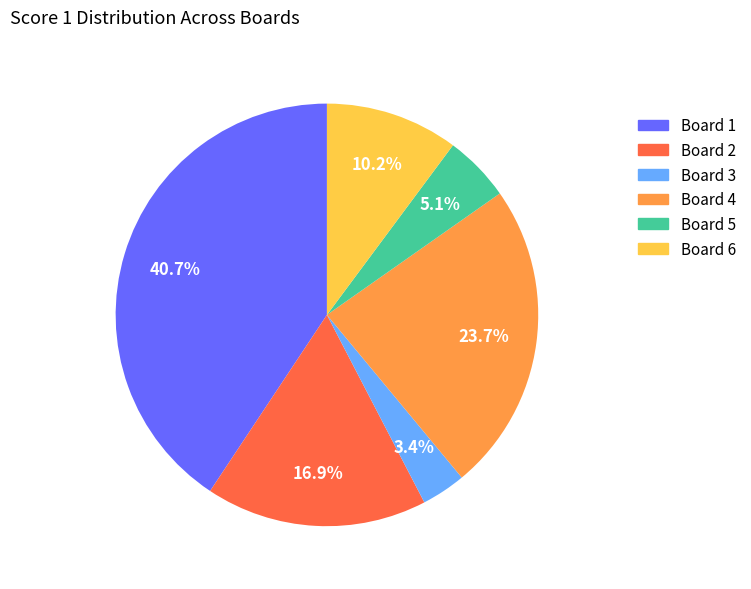

How many slices are in this pie chart?

6